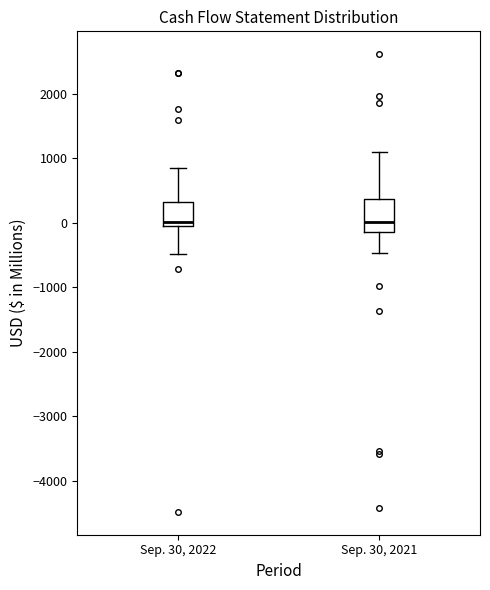

Reading left to right, read every box against the y-axis: the position of its median line, the range the box covers, and the ends of its whiskers. The values are not printed on the chart, so give them approximately, as read against the axis.

Sep. 30, 2022: median 0 (just above the box's lower edge), box 0 to 300, whiskers -500 to 900
Sep. 30, 2021: median 0, box -100 to 400, whiskers -500 to 1100